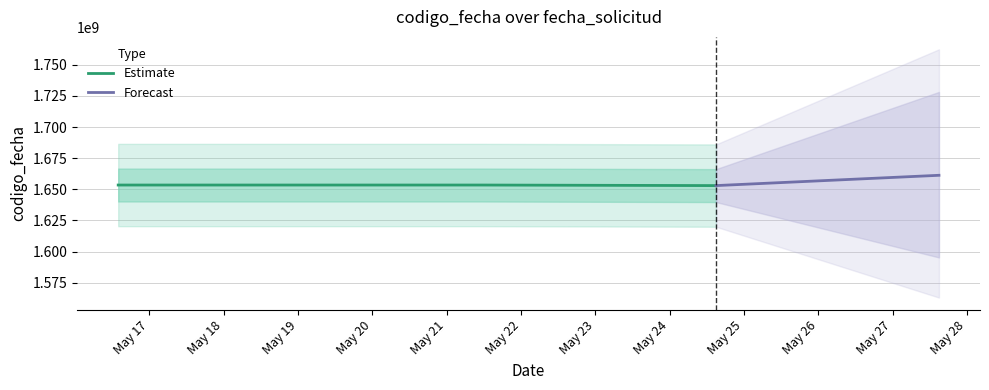

What is the label of the 3rd point from the left?

2022-05-24 14:56:52